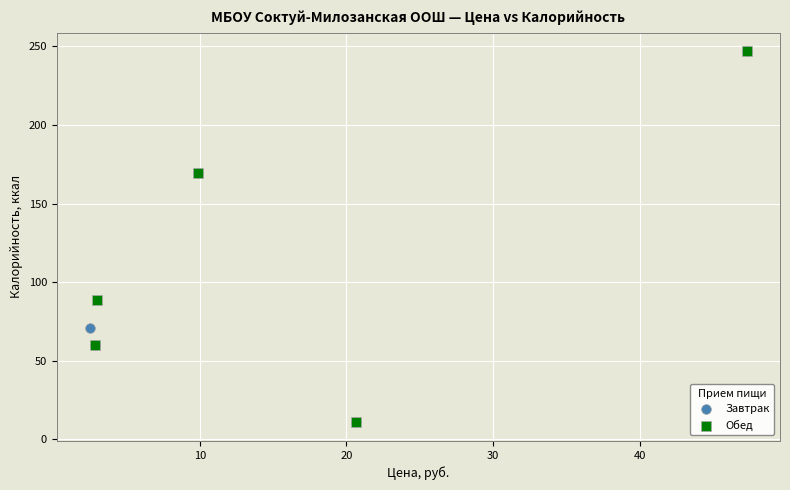

What are all the series names shown in the legend?

Завтрак, Обед